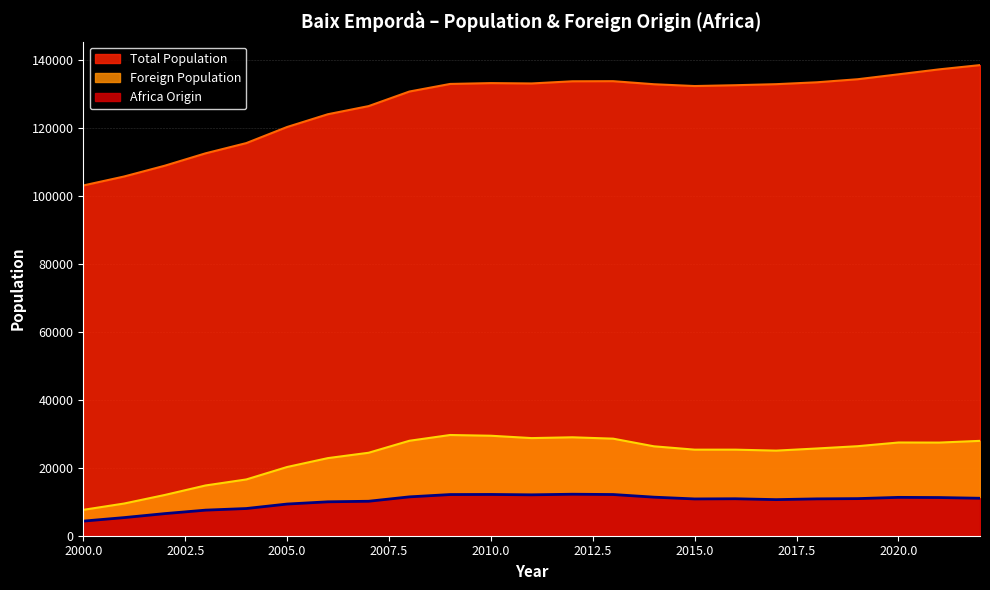

Is it true that Total Population equals 134359 at 2019?

True